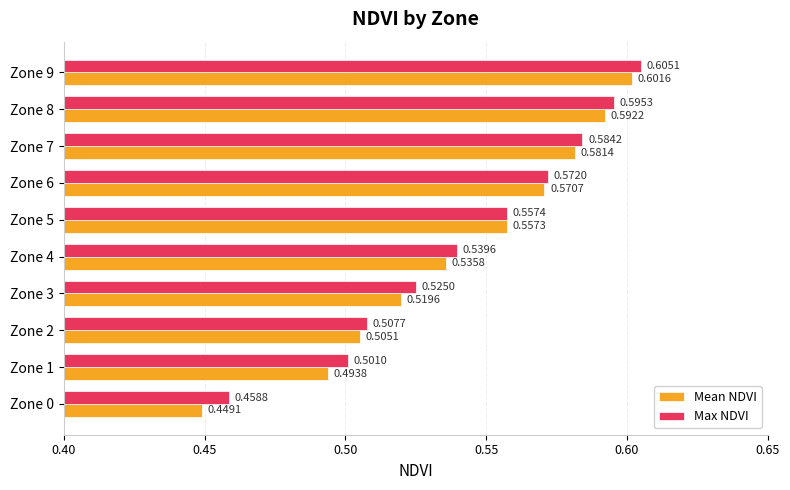

List the series in order of their overall mean, highest first.

Max NDVI, Mean NDVI